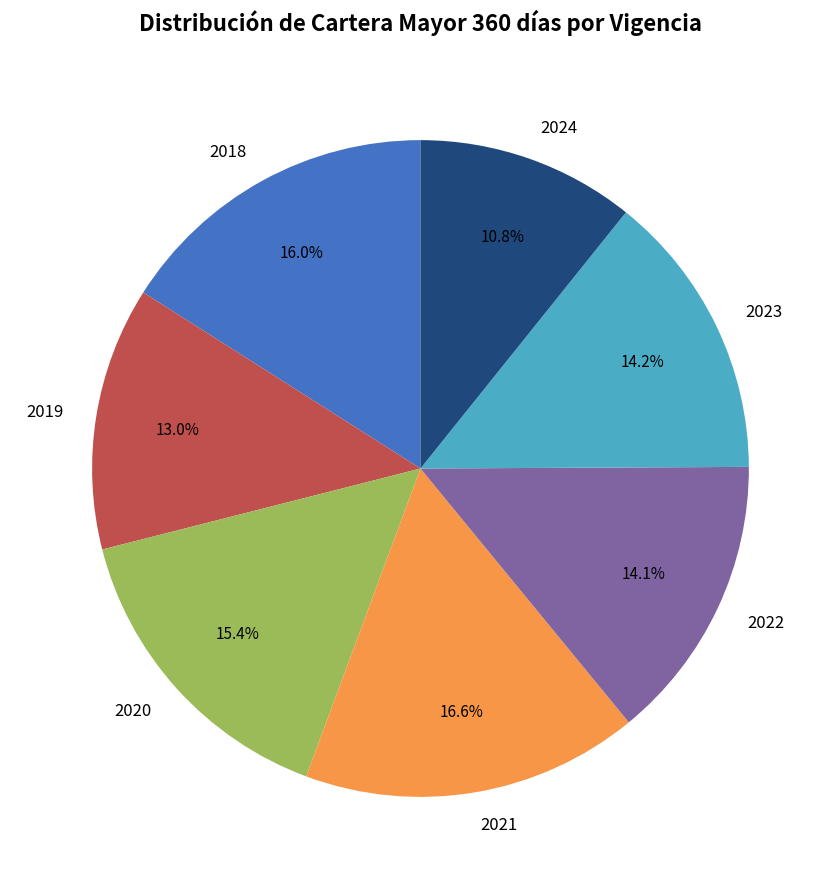

Count the number of slices in the pie.

7